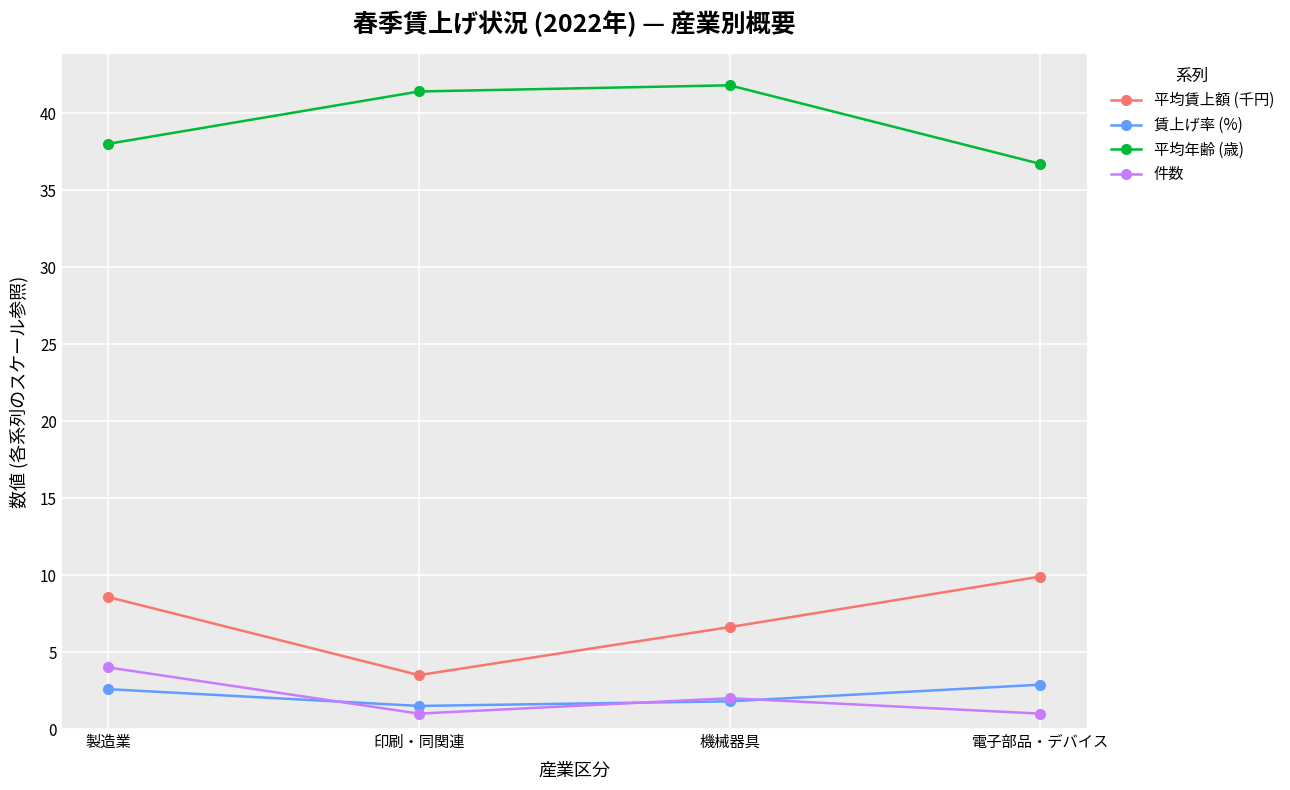

How many series are shown in this chart?

4